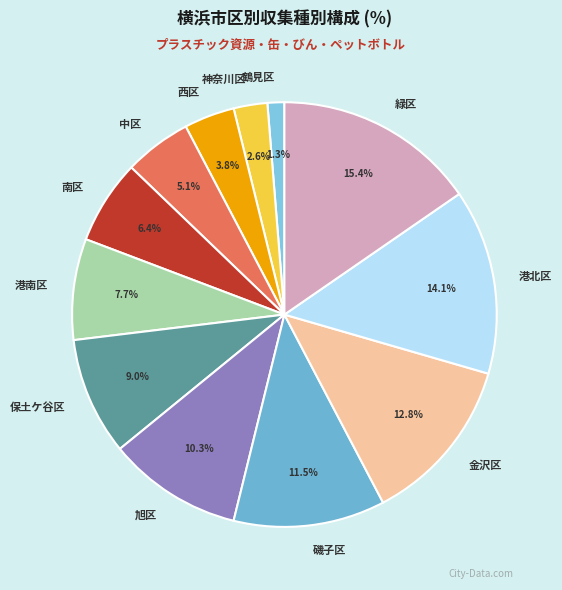

Which slice is the largest?

緑区